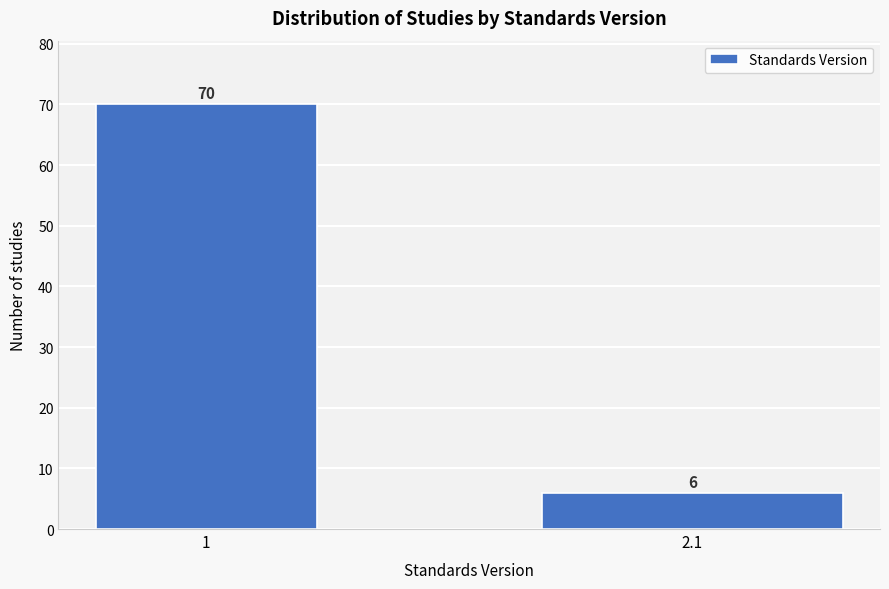

Reading left to right, transcribe all the data shown in this chart.

70	6